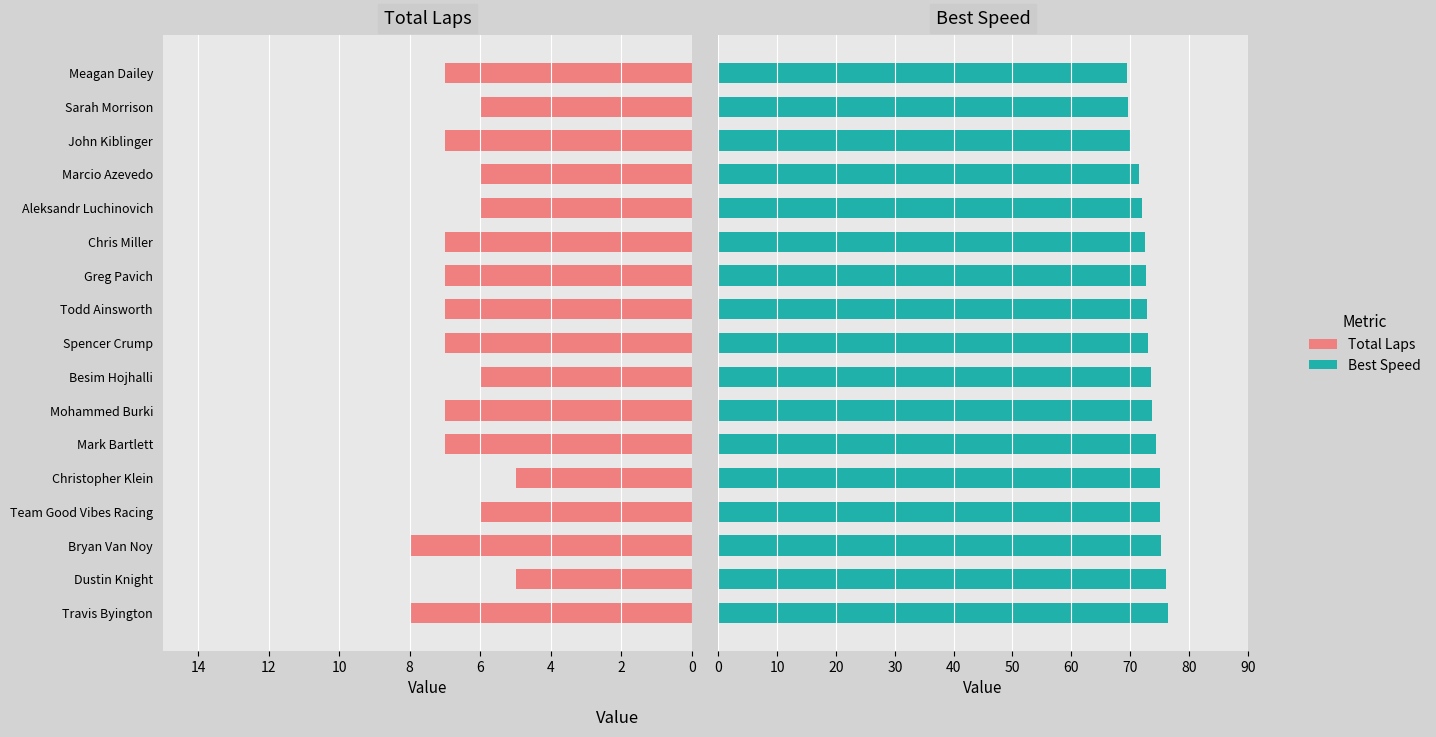

Read the Best Speed value at Aleksandr Luchinovich.

72.0